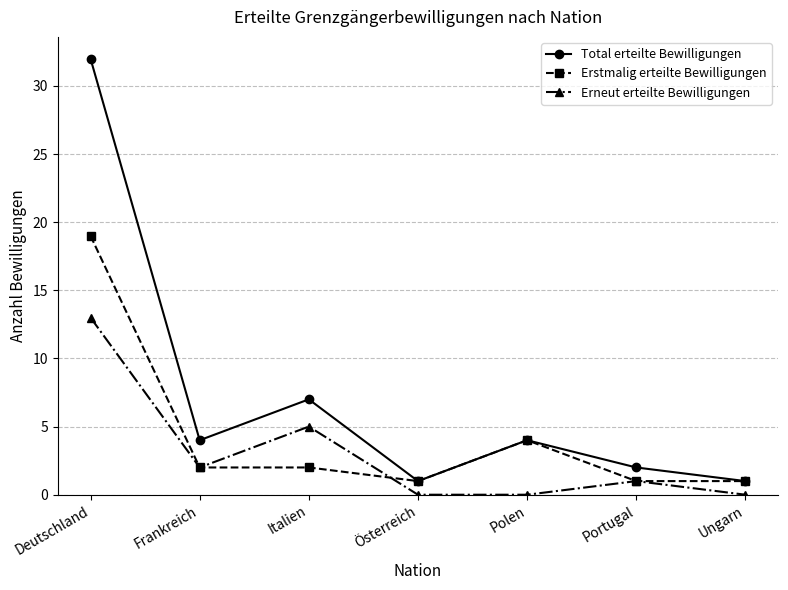

True or false: Total erteilte Bewilligungen and Erneut erteilte Bewilligungen intersect in this chart.

False